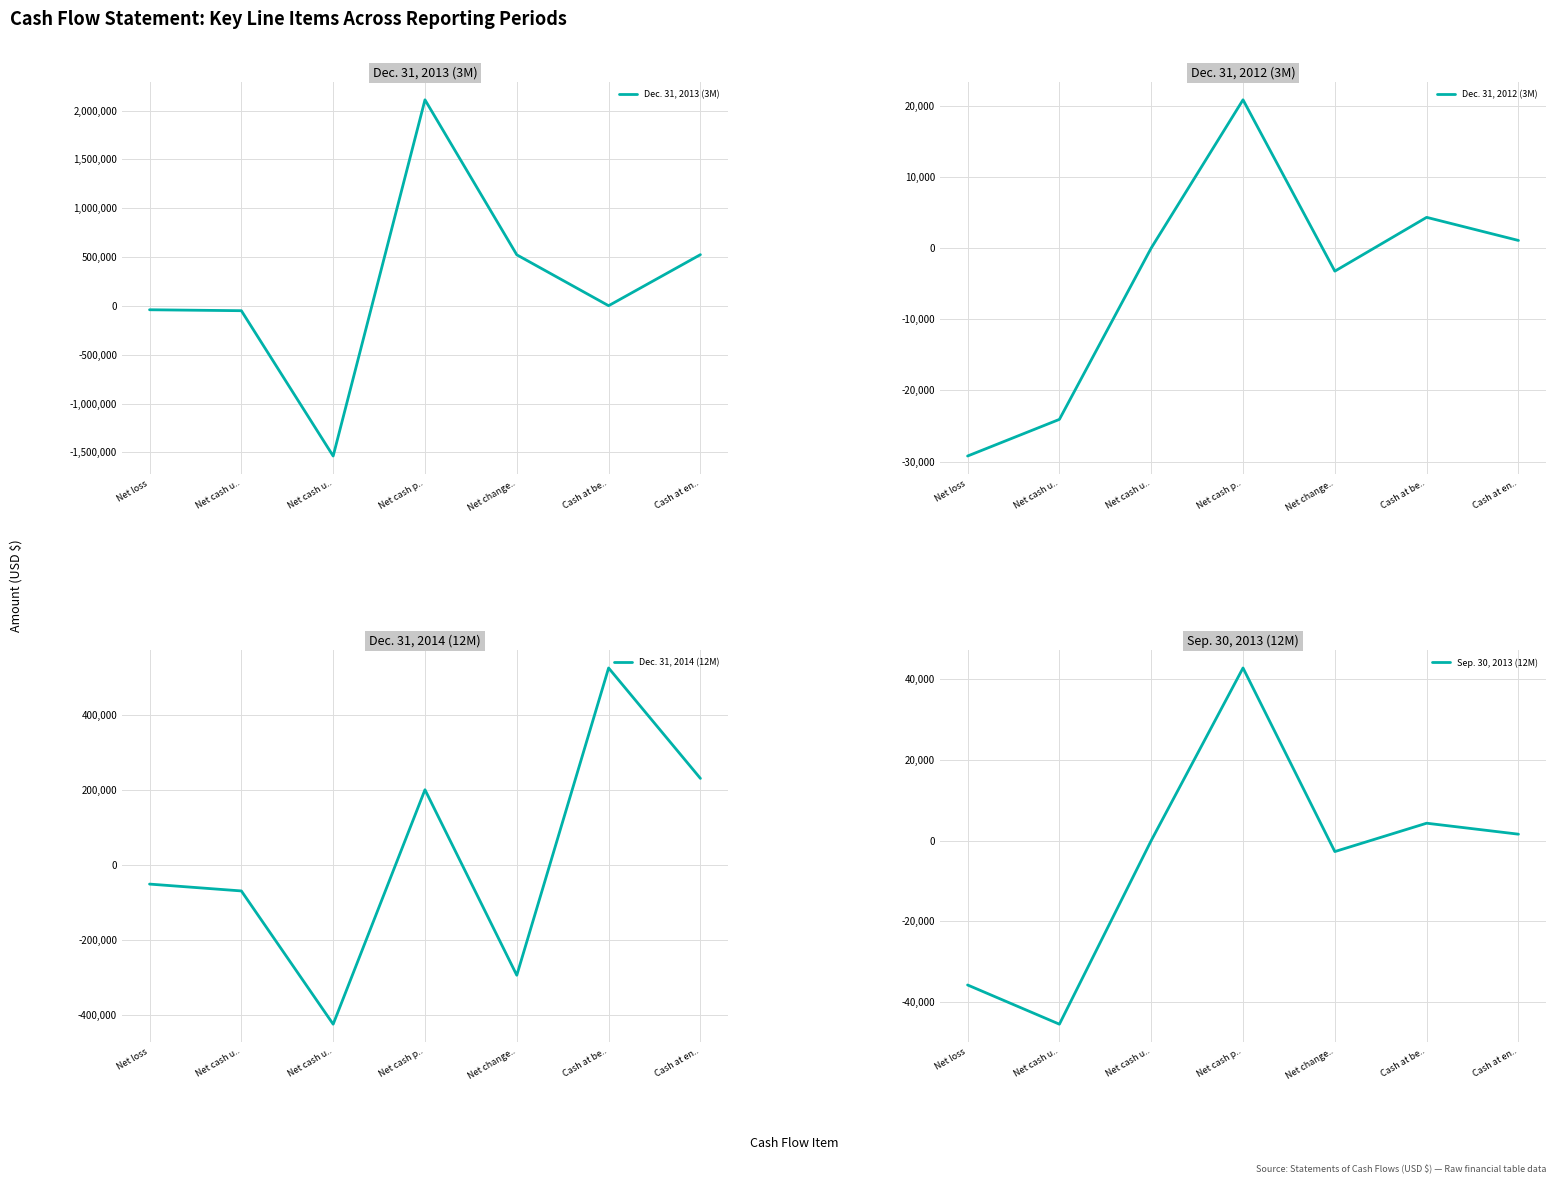

How many interior local peaks does the Sep. 30, 2013 (12M) series have?

2